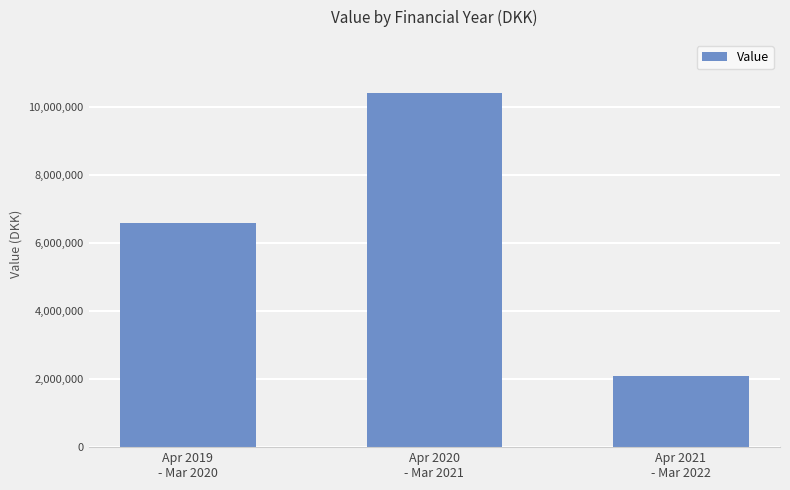

Reading left to right, list all the values displayed in this chart.

Apr 2019
- Mar 2020=6608120	Apr 2020
- Mar 2021=10418460	Apr 2021
- Mar 2022=2099700